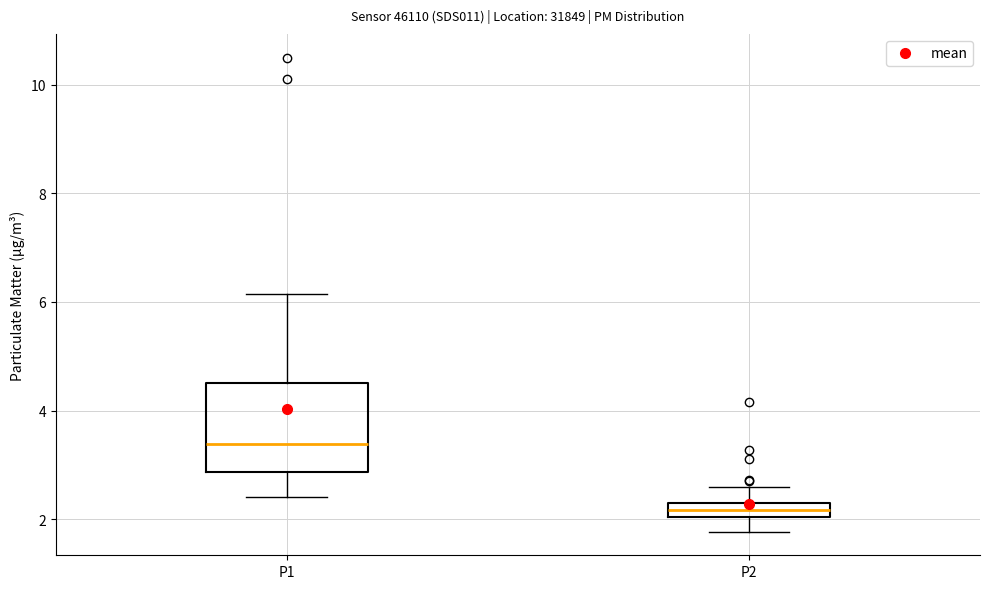

Which box's median line is the lowest?

P2